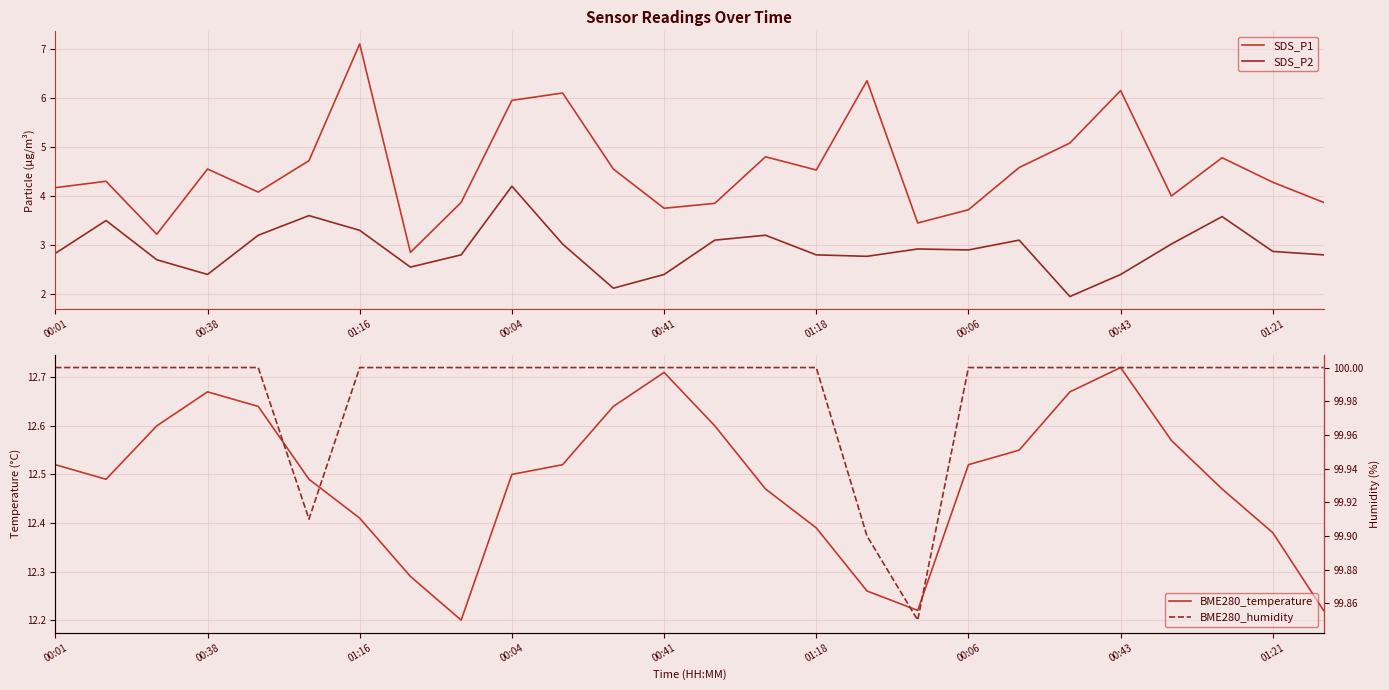

Which category has the highest value in the SDS_P2 series?

00:04